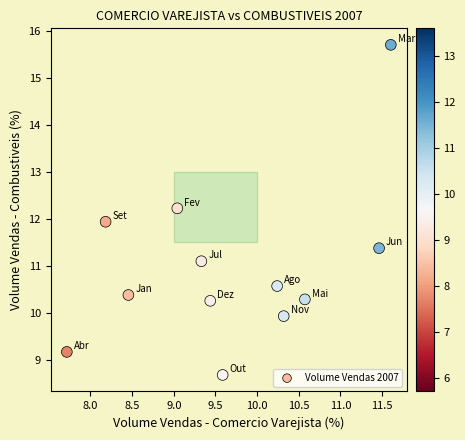

What is the range of Y values (max minus min)?

7.0